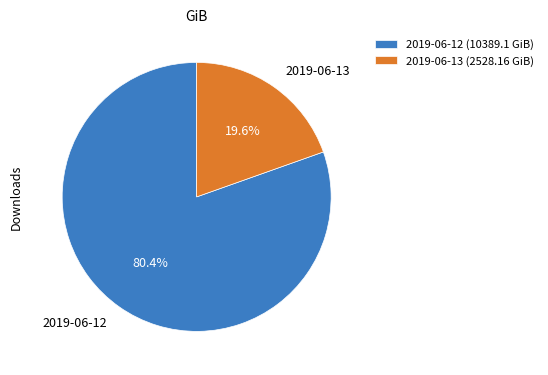

Is the sum of 2019-06-12 and 2019-06-13 greater than half?

Yes